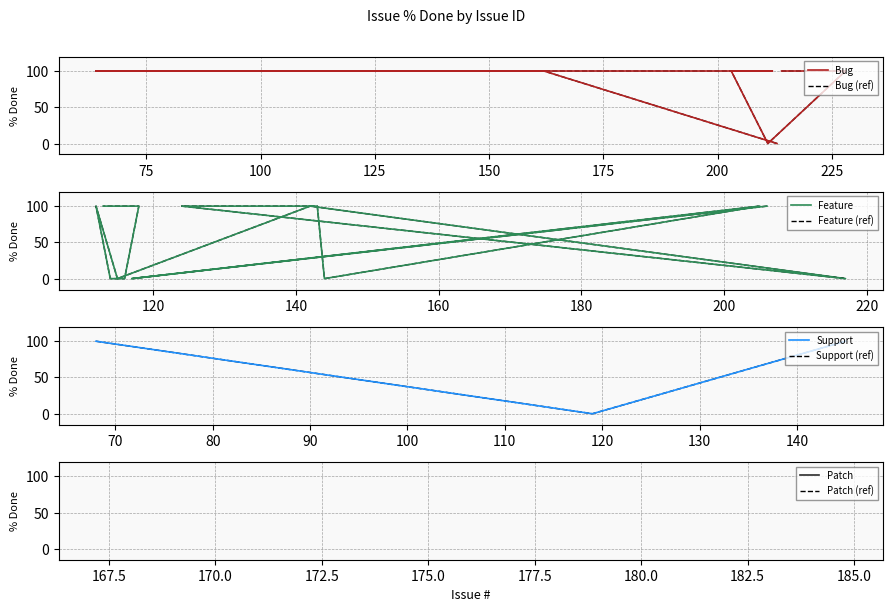

Rank the categories by value from lowest to highest.

213, 117, 144, 119, 217, 115, 114, 116, 176, 211, 206, 68, 205, 145, 162, 143, 64, 124, 212, 203, 142, 112, 118, 113, 228, 214